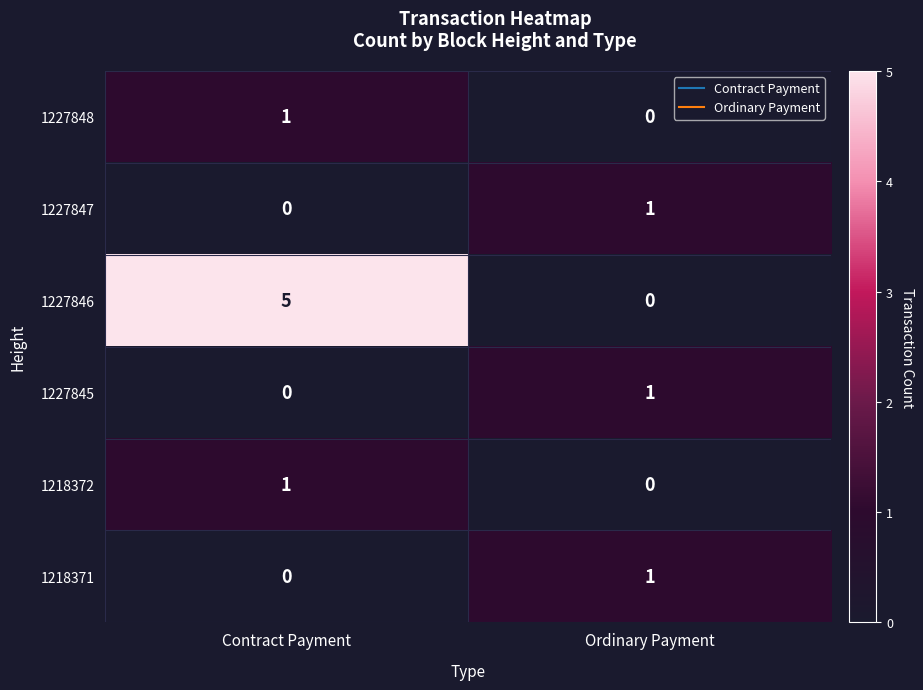

True or false: 1218372 has a value of 1 at Contract Payment.

True